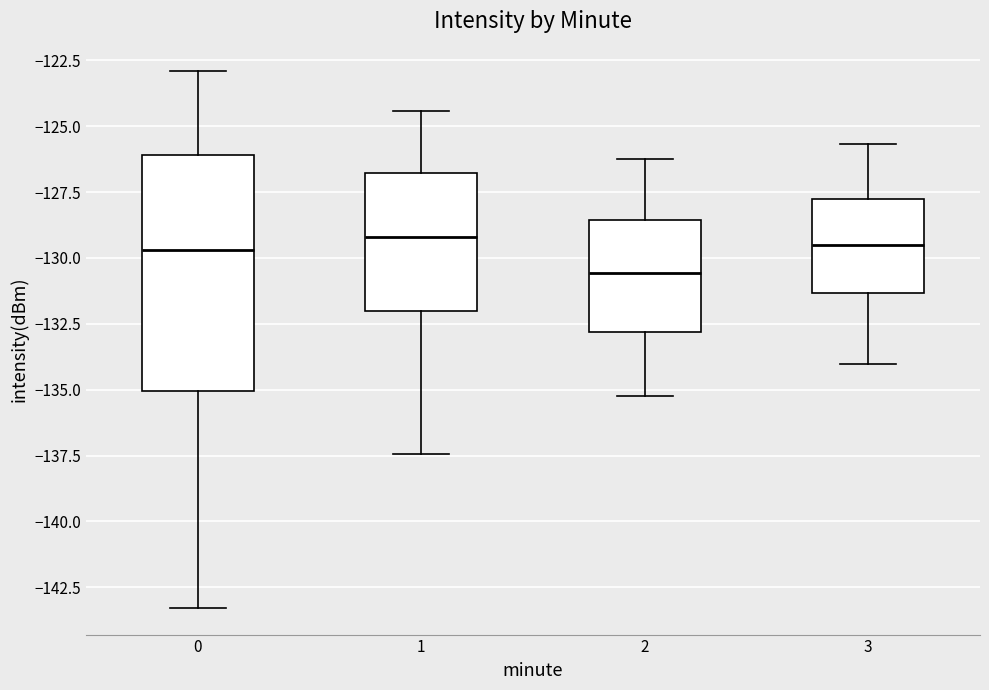

Reading left to right, transcribe this box plot: for each box, give where its median line is, the range the box spans, and where its two whiskers end, as read against the y-axis. The values are not printed on the chart, so give them approximately, as read against the axis.

0: median -129.5, box -135.0 to -126.0, whiskers -143.5 to -123.0
1: median -129.0, box -132.0 to -127.0, whiskers -137.5 to -124.5
2: median -130.5, box -133.0 to -128.5, whiskers -135.0 to -126.0
3: median -129.5, box -131.5 to -128.0, whiskers -134.0 to -125.5